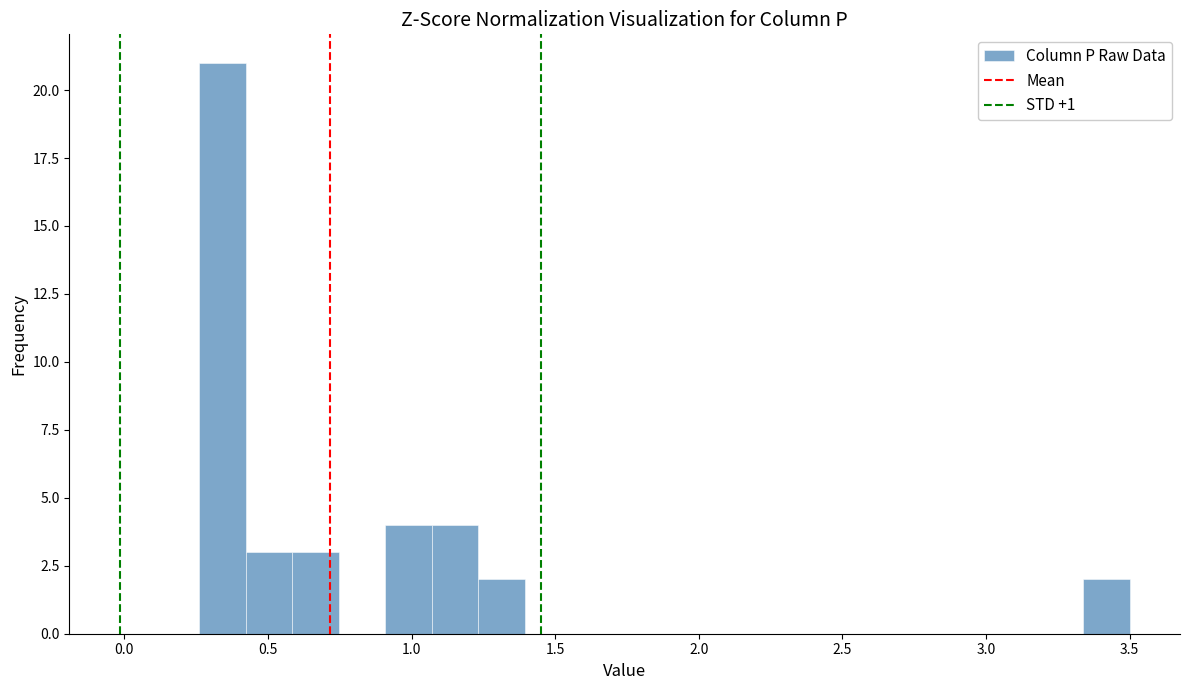

Read against the x-axis, roughly where is the centre of the tallest bar?

0.35